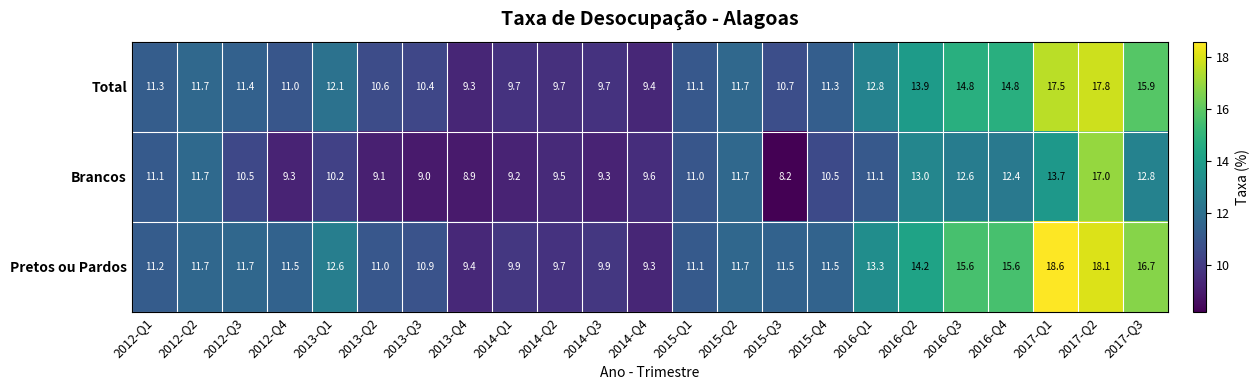

List the series in order of their overall mean, highest first.

Pretos ou Pardos, Total, Brancos